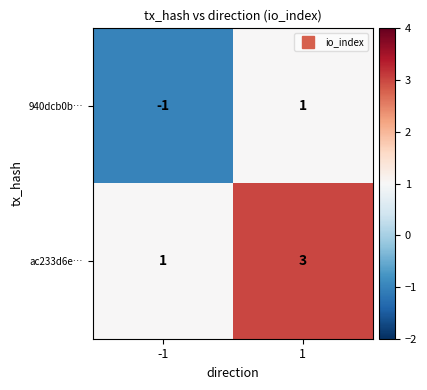

Is the value of 940dcb0b… at -1 greater than the value of ac233d6e… at 1?

No